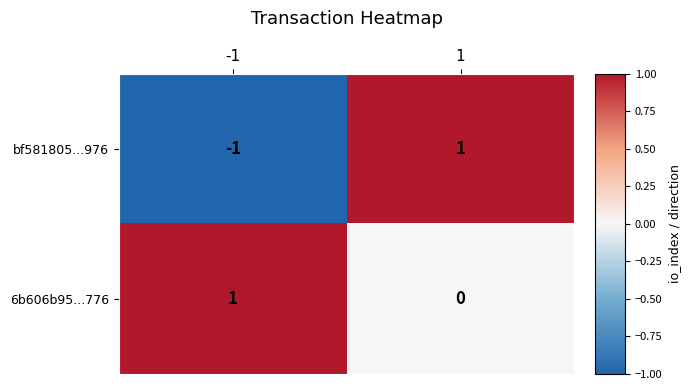

Which series has the largest range (max minus min)?

bf581805...976